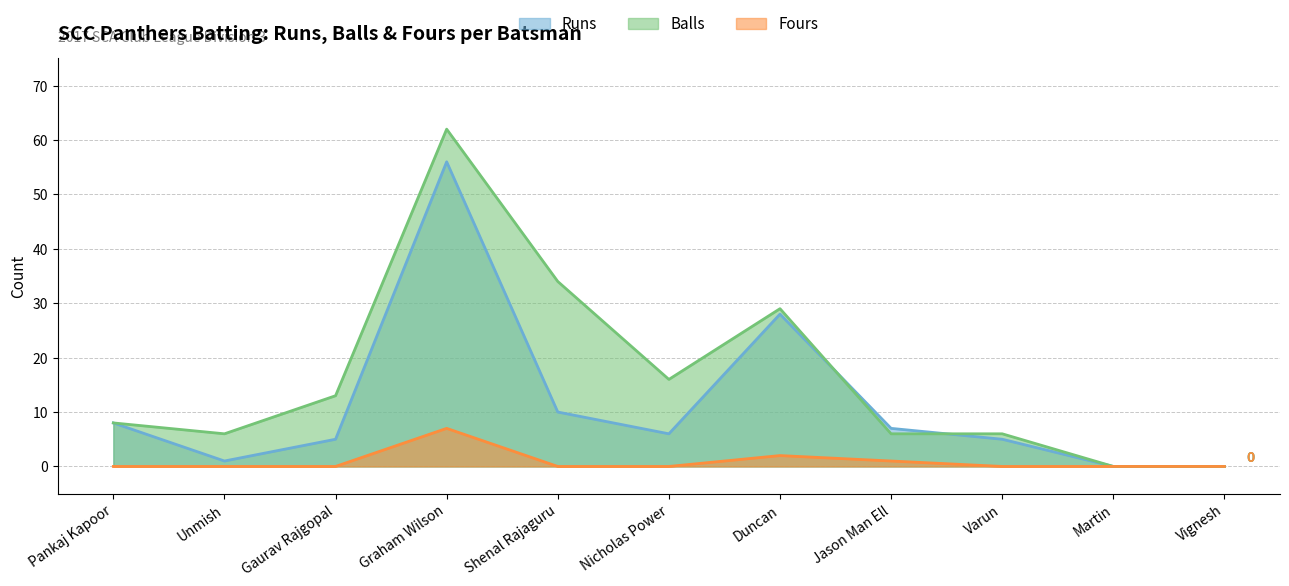

Between Unmish and Vignesh, which is larger?

Unmish